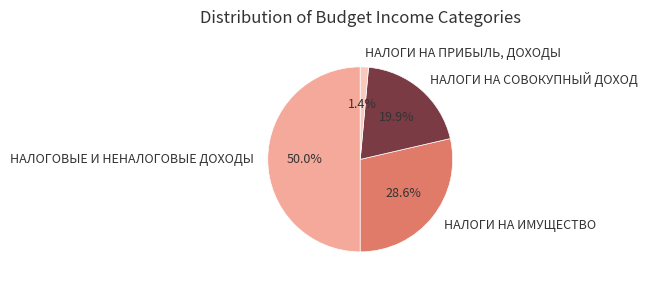

How much of the chart is everything except НАЛОГИ НА СОВОКУПНЫЙ ДОХОД?

80.1%